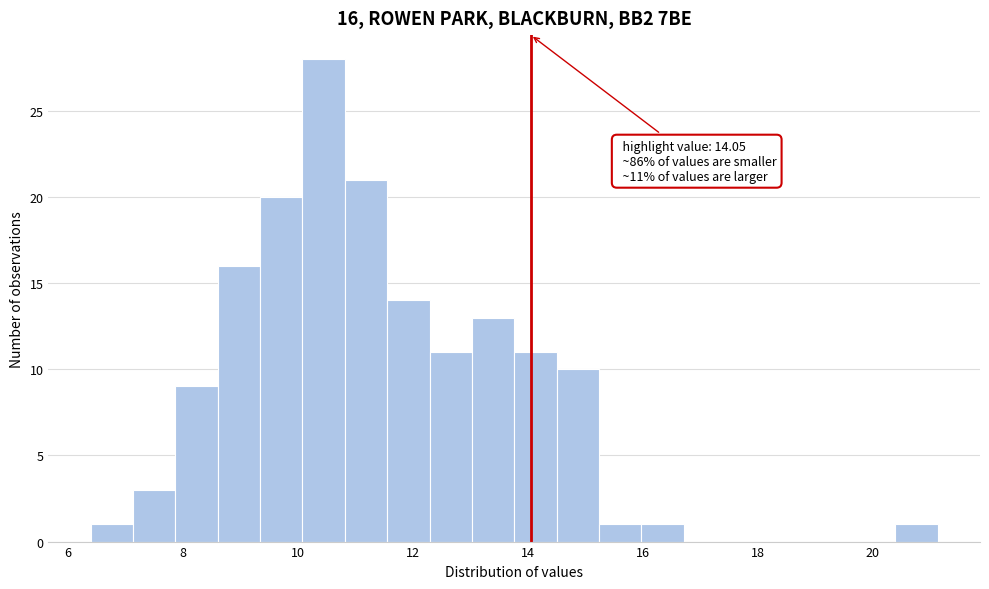

Around what value on the x-axis is the tallest bar? Give the approximate position of its centre, as read against the axis.

10.4